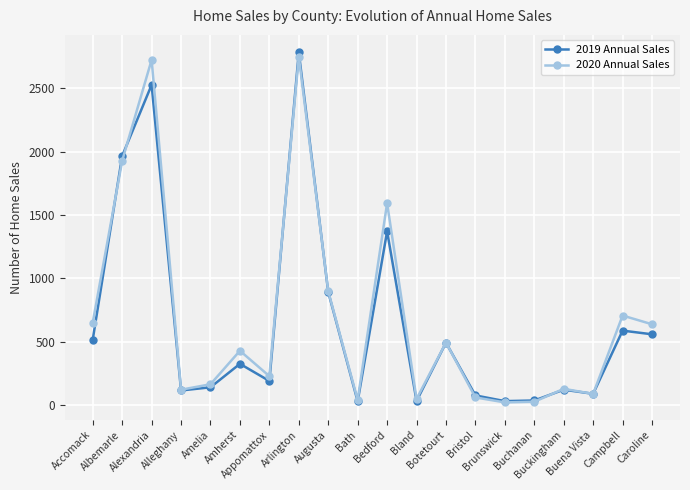

True or false: 2020 Annual Sales has more than 0 points higher than both neighbors.

True